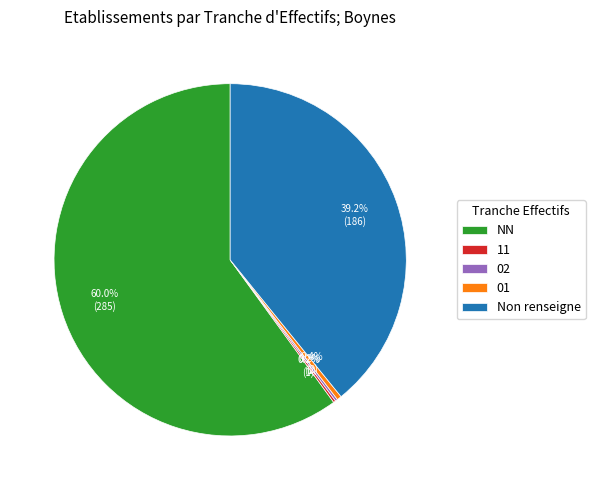

Which slice is the largest?

NN